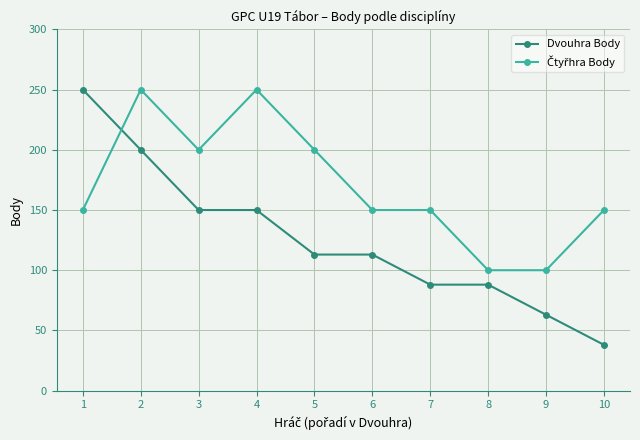

Which series has the largest range (max minus min)?

Dvouhra Body